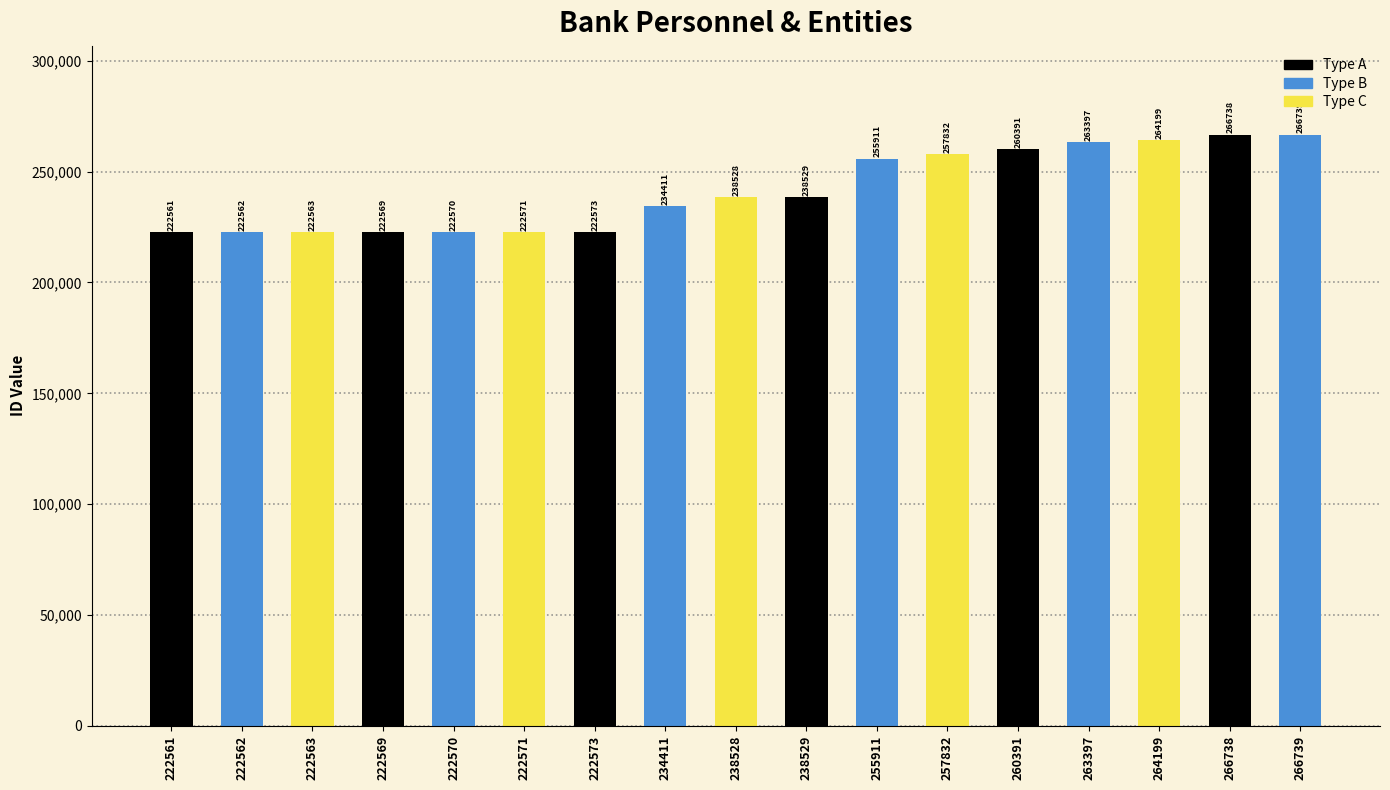

Rank the categories by value from highest to lowest.

266739, 266738, 264199, 263397, 260391, 257832, 255911, 238529, 238528, 234411, 222573, 222571, 222570, 222569, 222563, 222562, 222561